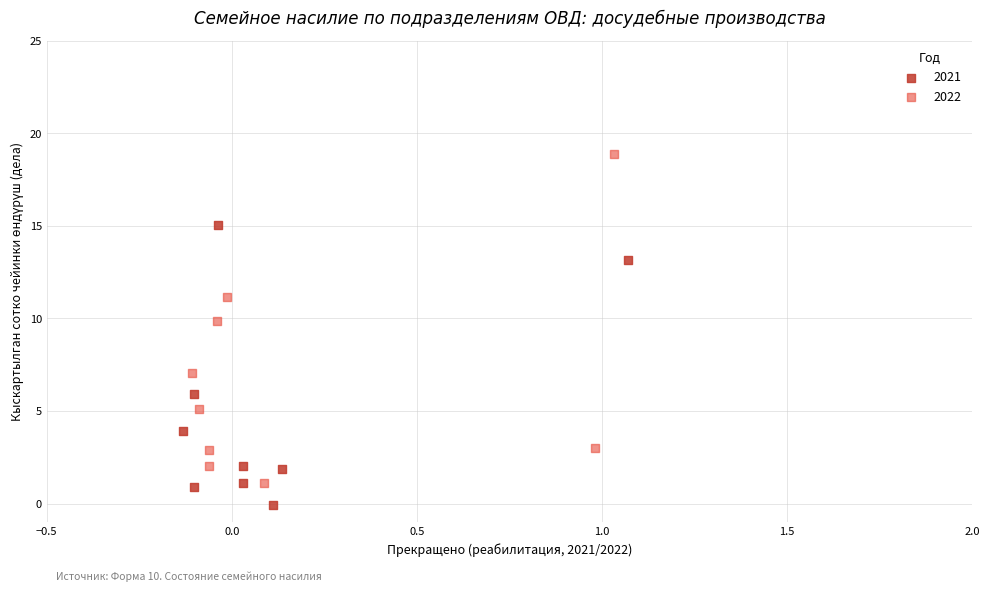

Which series contains the lowest Y value?

2021